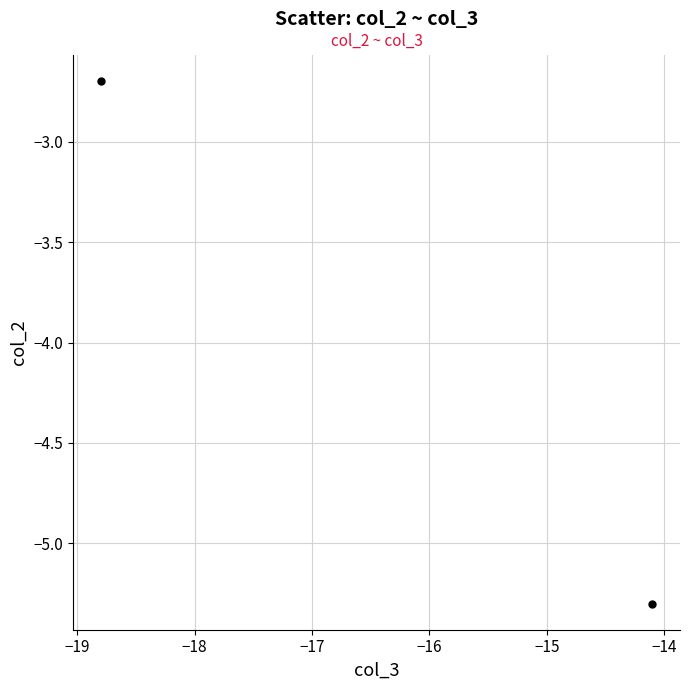

What is the average Y value?

-4.0